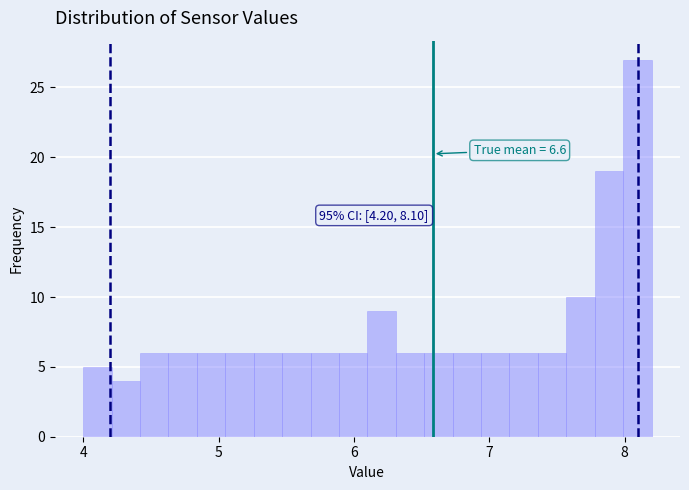

Around what value on the x-axis is the tallest bar? Give the approximate position of its centre, as read against the axis.

8.1